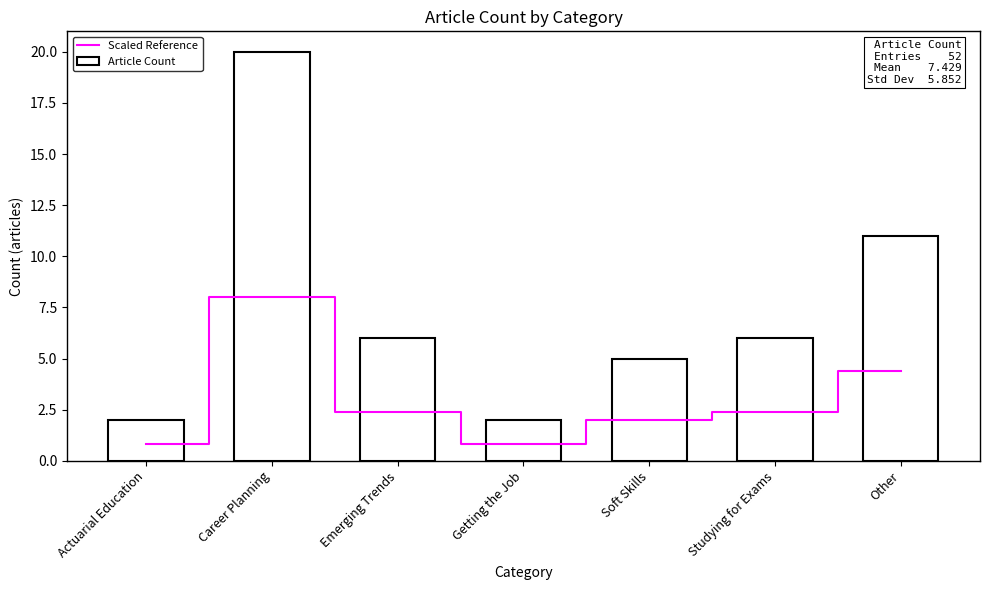

How many Article Count values are between 2 and 11?

6